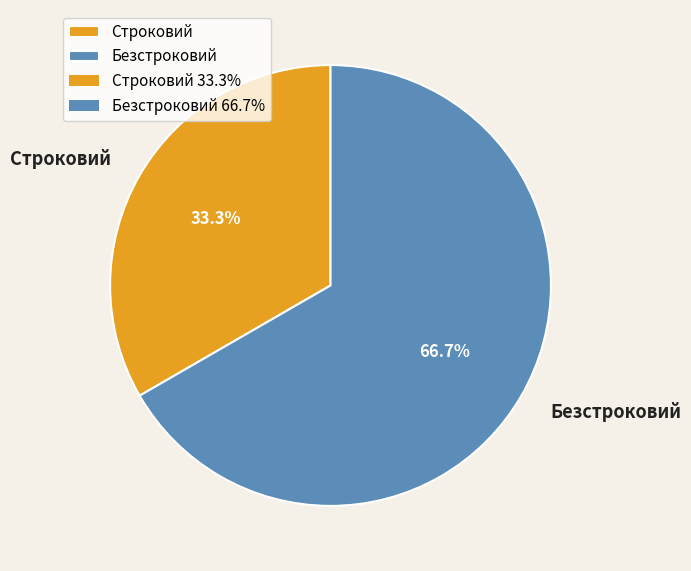

Is there a majority slice in this chart?

Yes